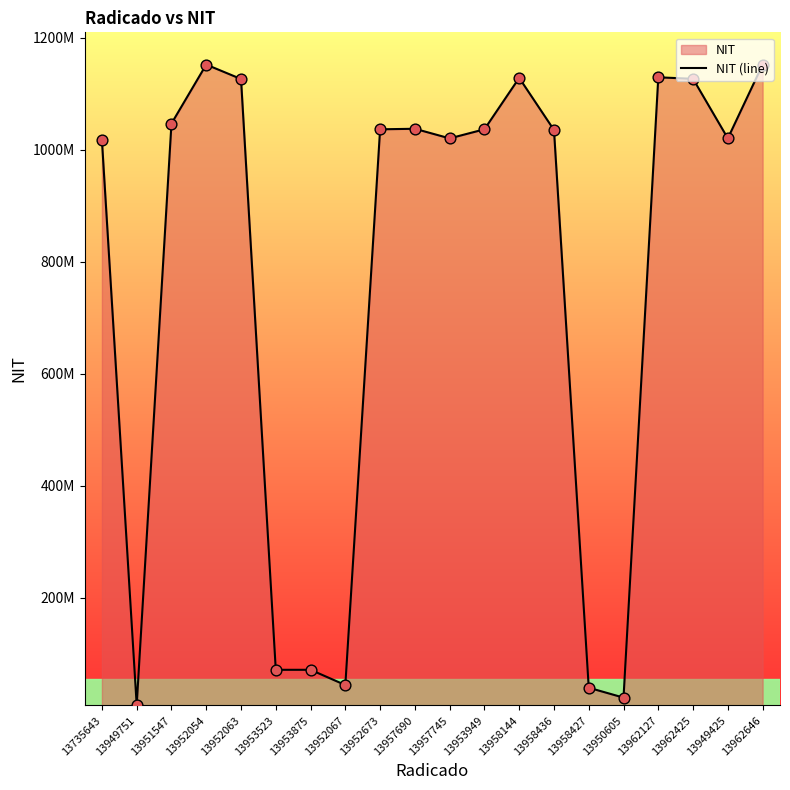

Which has a higher value, 13962425 or 13957690?

13962425